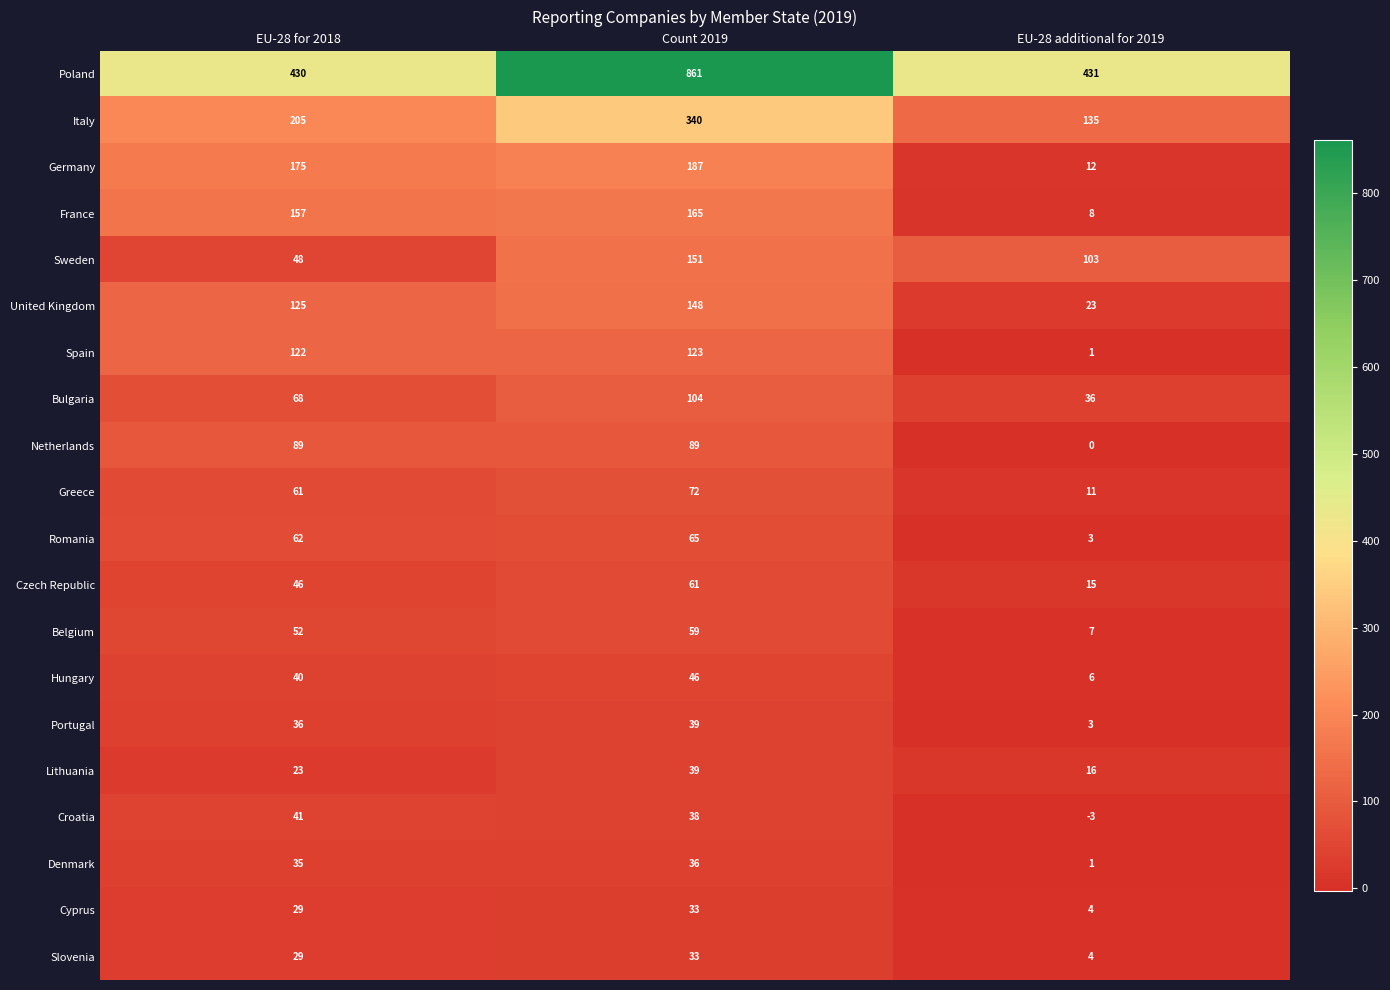

Is it true that Greece equals 61 at EU-28 for 2018?

True